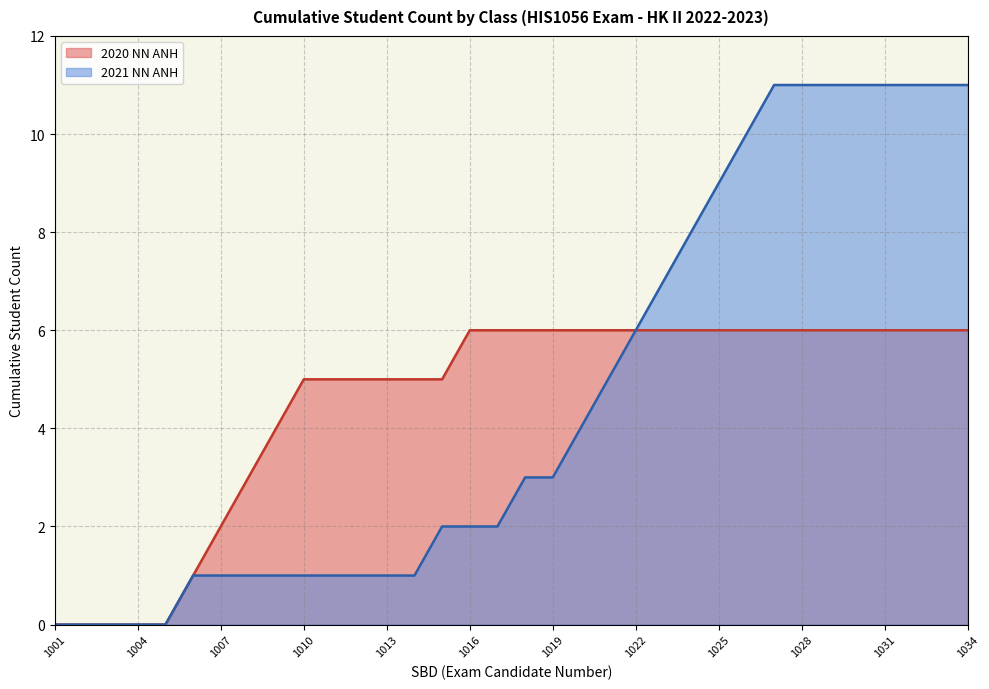

Which series has the largest total across all categories?

2021 NN ANH